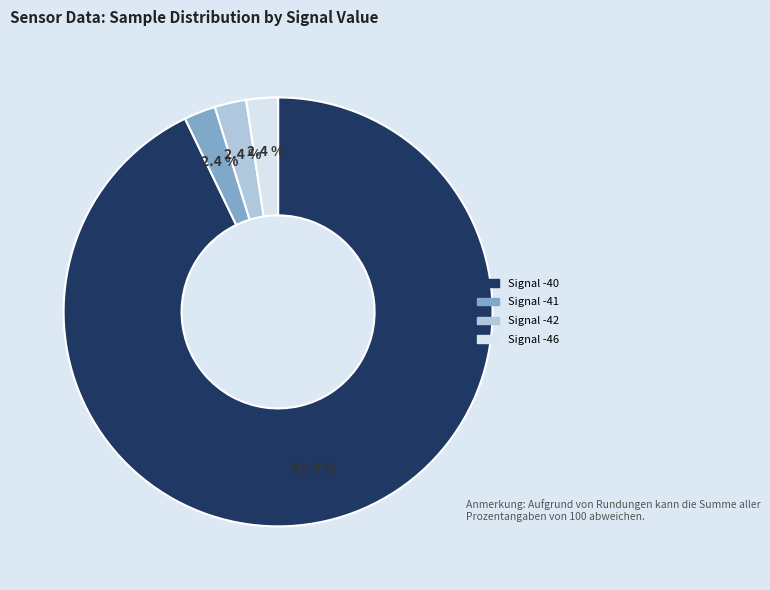

Which category accounts for the majority?

Signal -40